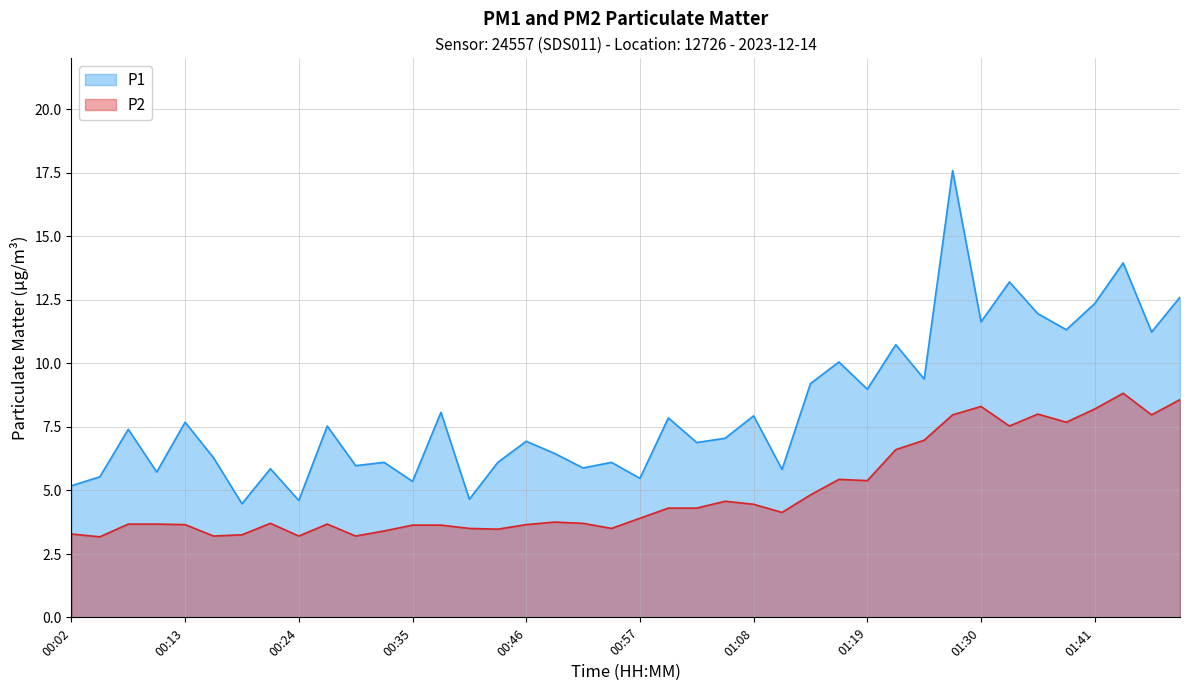

At which category does P1 reach its first local valley?

00:10